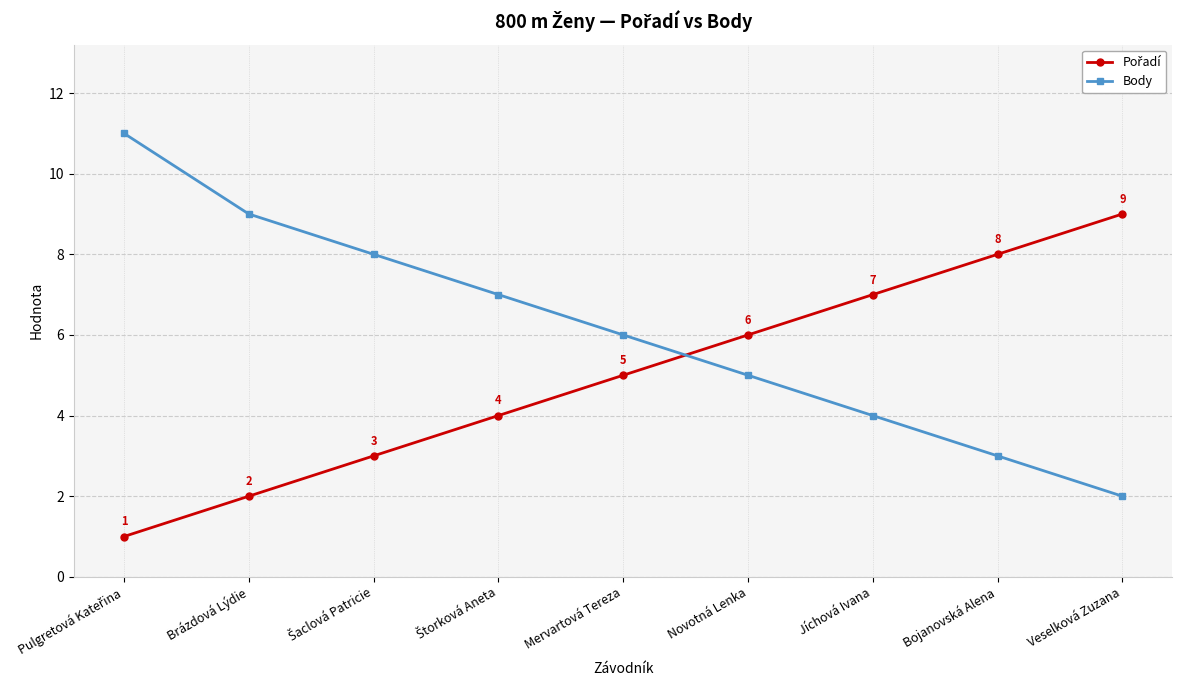

What is the label of the 2nd point from the left?

Brázdová Lýdie